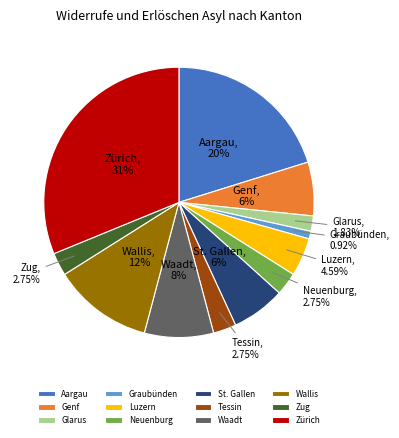

How many slices are in this pie chart?

12